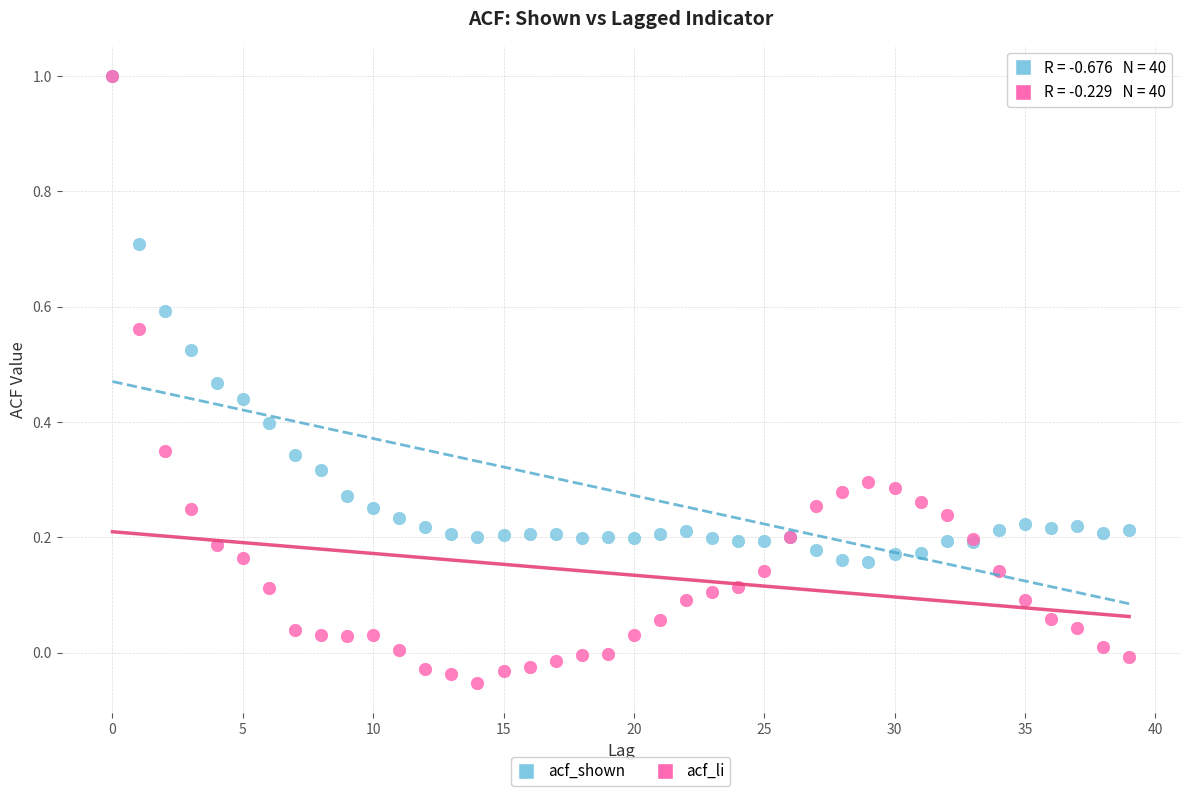

What are all the series names shown in the legend?

acf_shown, acf_li